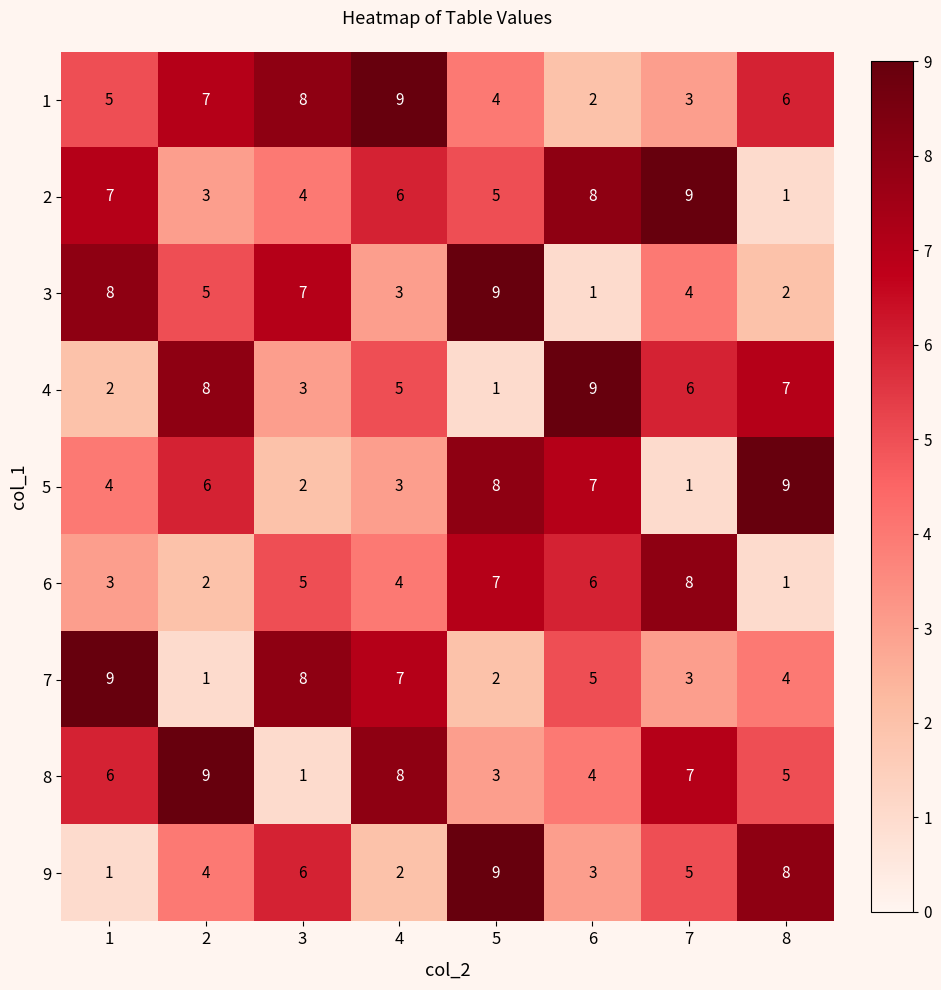

Which category has the highest value in the 4 series?

6